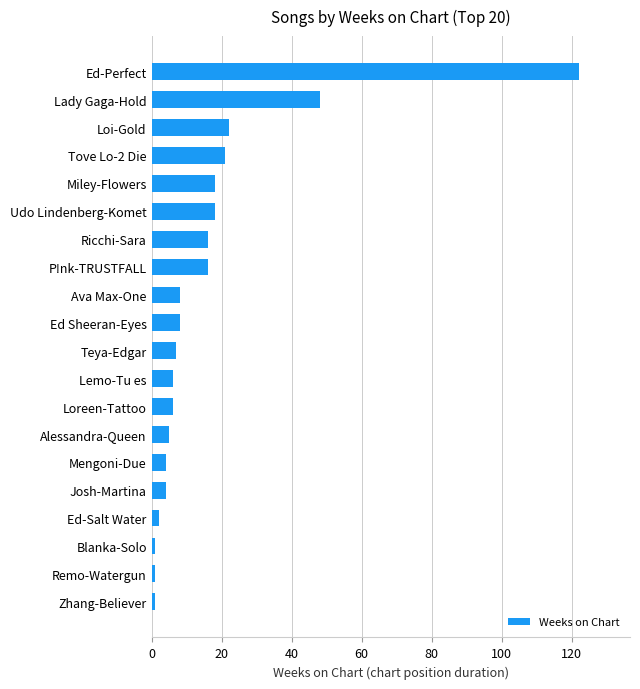

At which category does the chart reach its peak across all series?

Ed-Perfect